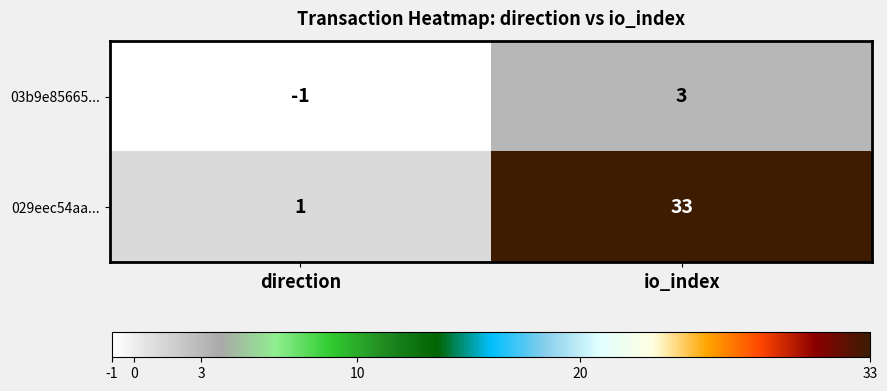

True or false: 029eec54aa... has a value of 33 at io_index.

True